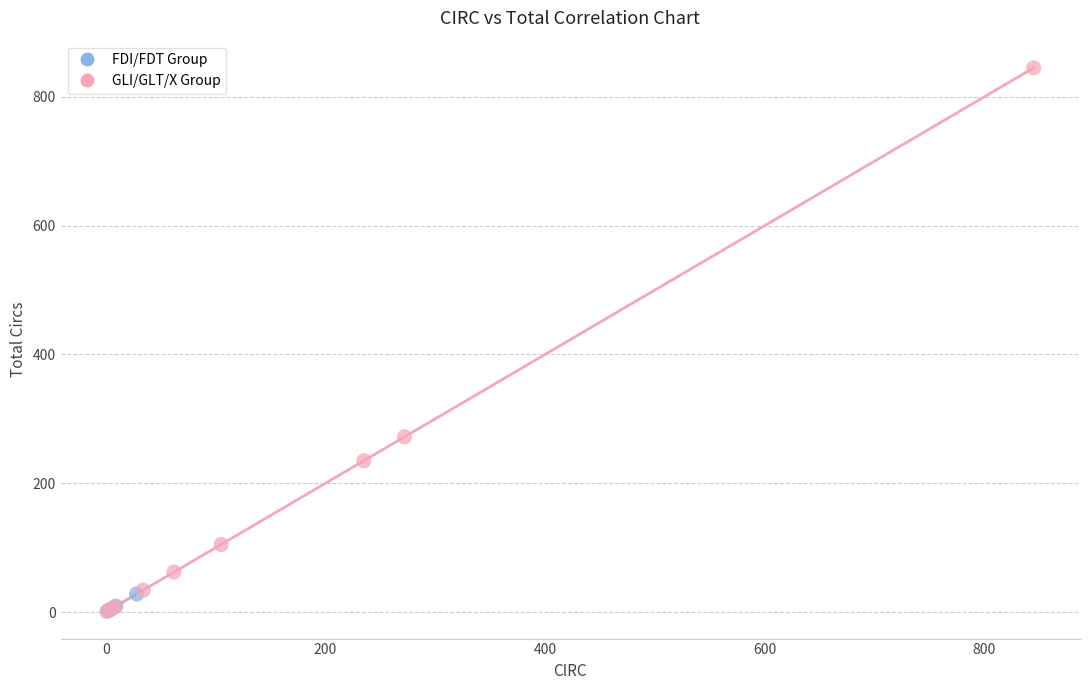

Which series contains the highest Y value?

GLI/GLT/X Group